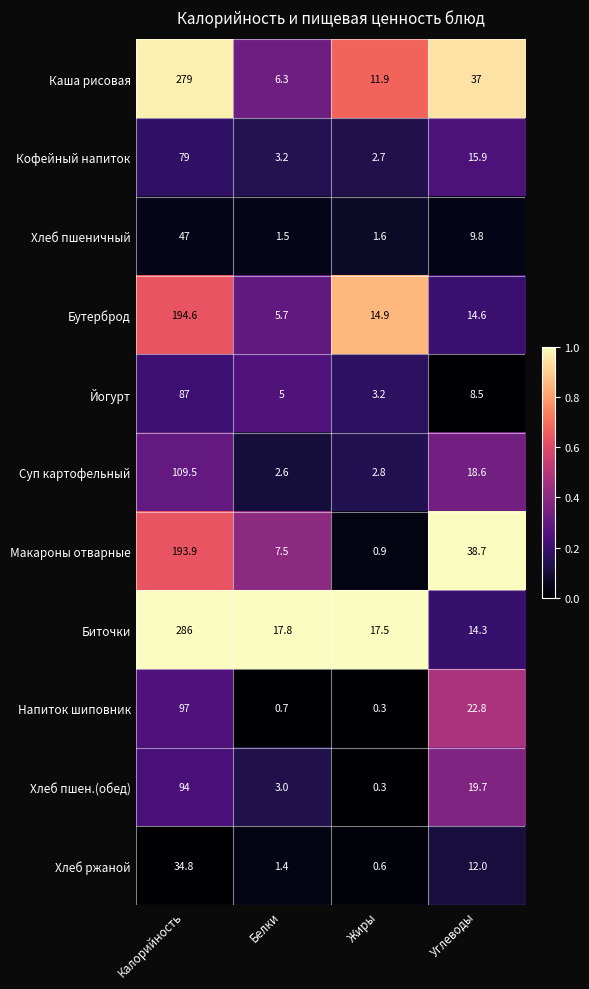

What is the difference between the Хлеб пшен.(обед) values at Калорийность and Углеводы?

74.3